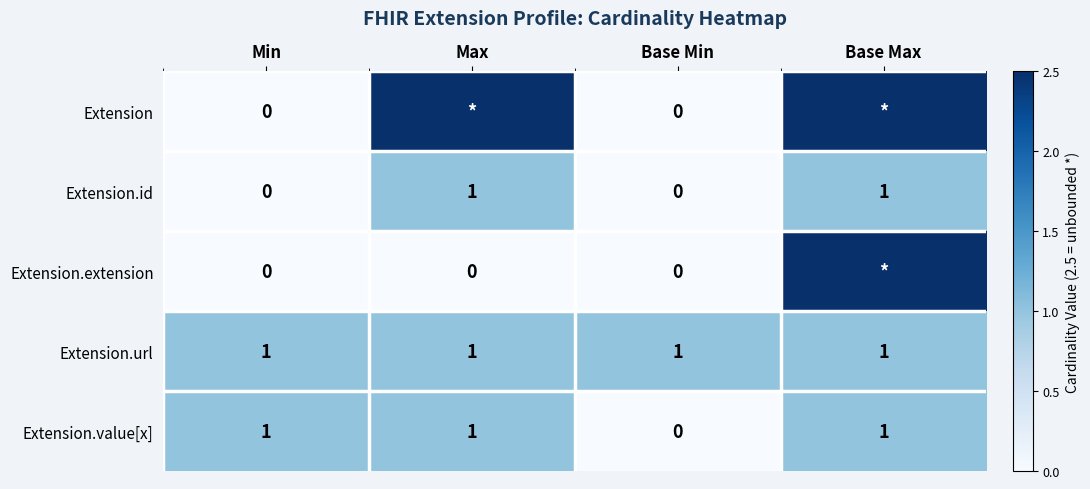

What is the difference between the highest and lowest values at Min?

1.0